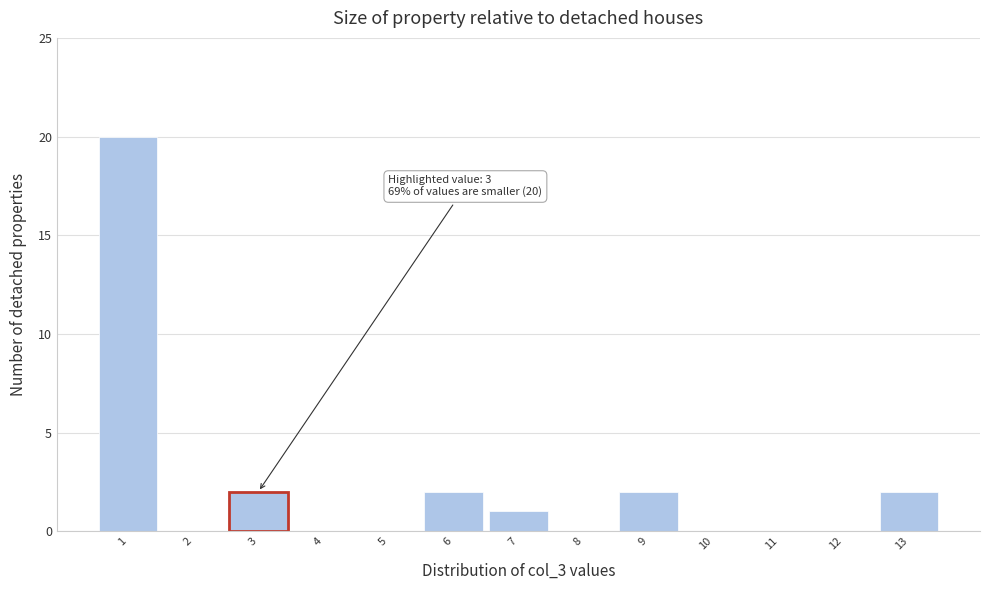

Which range on the x-axis has the tallest bar?

0.5 to 1.5